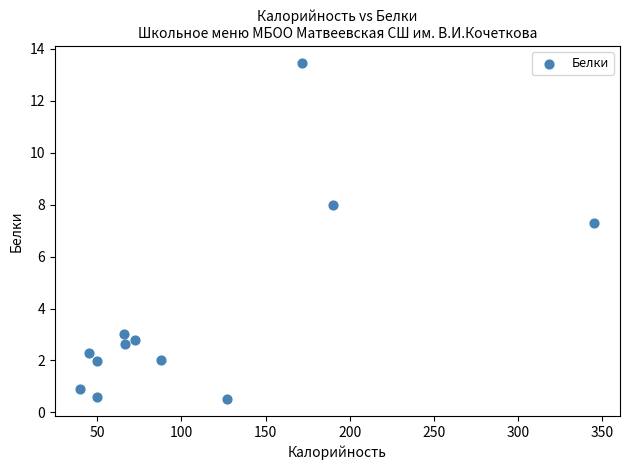

What is the average Y value?

3.8